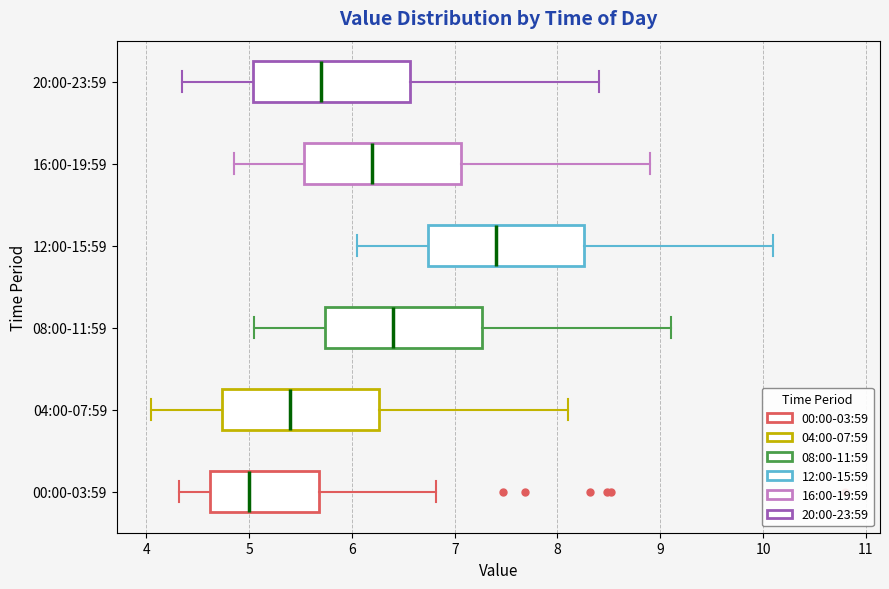

Reading bottom to top, transcribe this box plot: for each box, give where its median line is, the range the box spans, and where its two whiskers end, as read against the x-axis. The values are not printed on the chart, so give them approximately, as read against the axis.

00:00-03:59: median 5.0, box 4.6 to 5.7, whiskers 4.3 to 6.8
04:00-07:59: median 5.4, box 4.7 to 6.3, whiskers 4.1 to 8.1
08:00-11:59: median 6.4, box 5.7 to 7.3, whiskers 5.1 to 9.1
12:00-15:59: median 7.4, box 6.7 to 8.3, whiskers 6.1 to 10.1
16:00-19:59: median 6.2, box 5.5 to 7.1, whiskers 4.9 to 8.9
20:00-23:59: median 5.7, box 5.0 to 6.6, whiskers 4.4 to 8.4